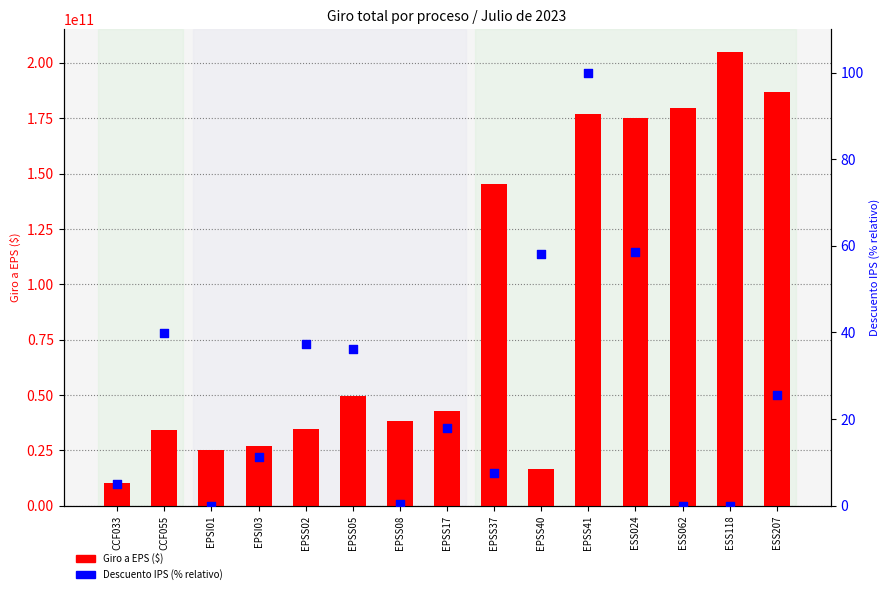

Is the value of Giro a EPS ($) at ESS207 greater than the value of Descuento IPS (% relativo) at CCF055?

Yes